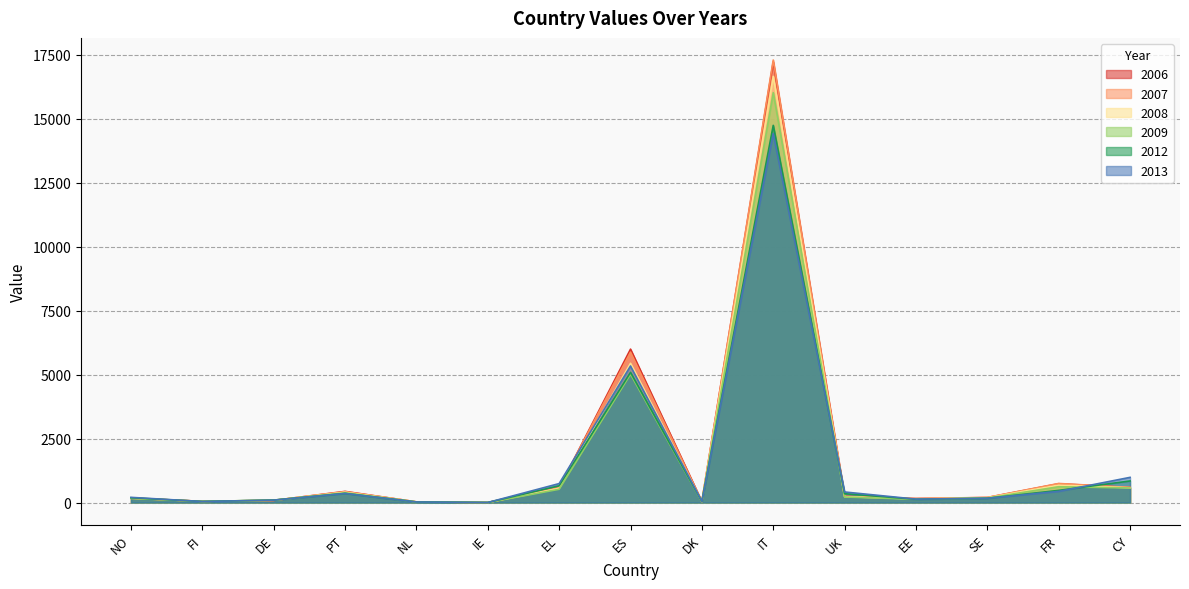

Where is 2013 nearest to the value 7214?

ES